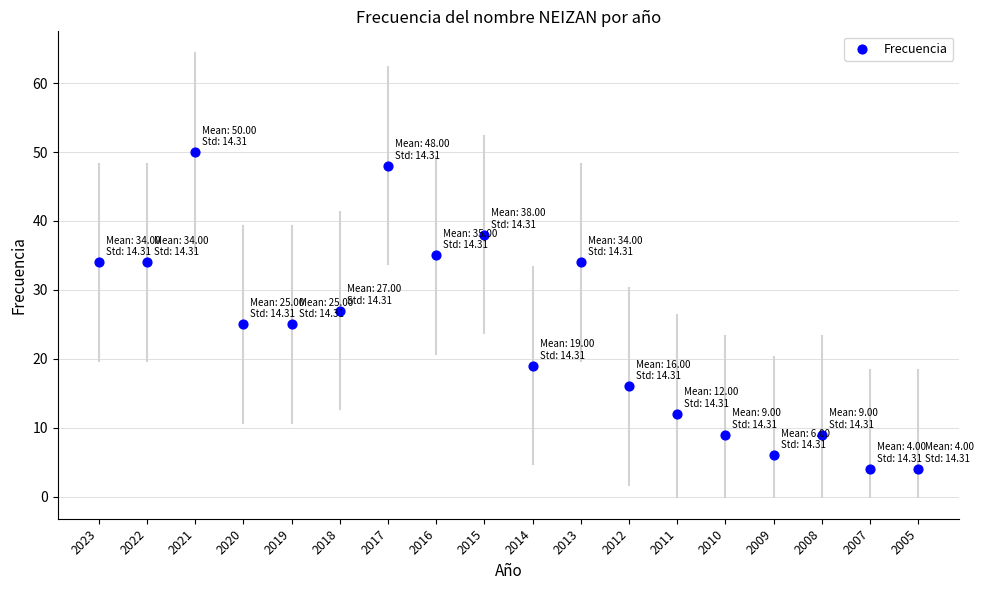

What is the range of Y values (max minus min)?

46